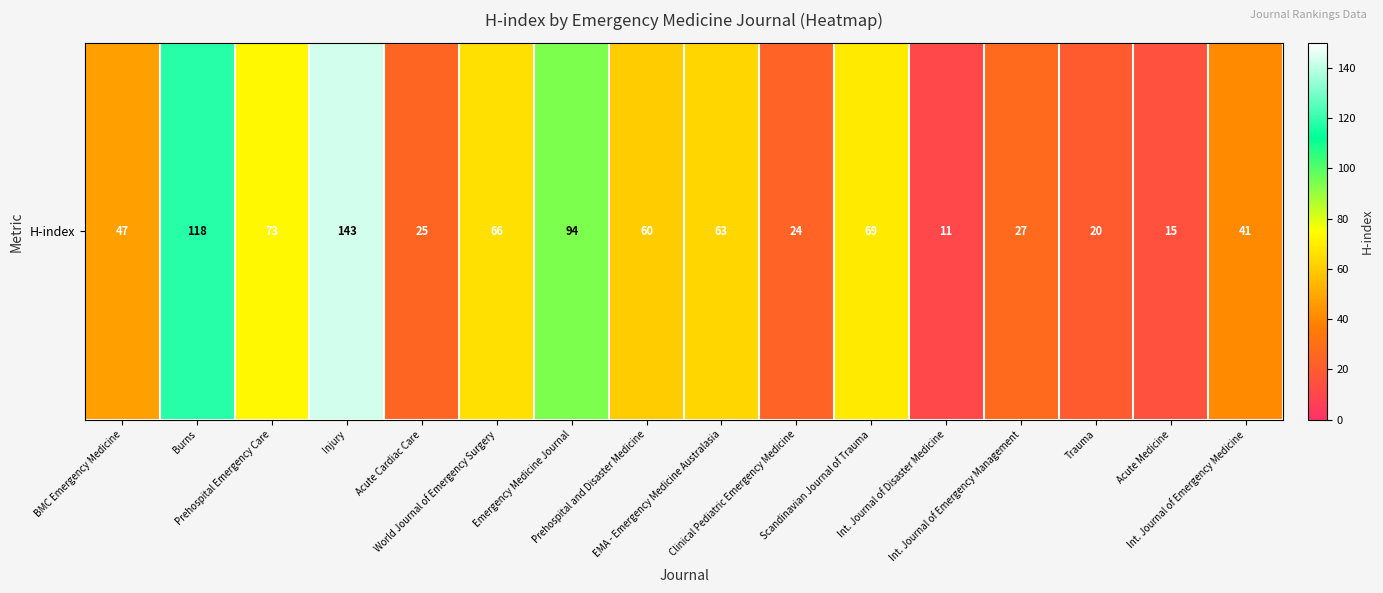

Reading right to left, what are all the values shown in this chart?

Int. Journal of Emergency Medicine=41	Acute Medicine=15	Trauma=20	Int. Journal of Emergency Management=27	Int. Journal of Disaster Medicine=11	Scandinavian Journal of Trauma=69	Clinical Pediatric Emergency Medicine=24	EMA - Emergency Medicine Australasia=63	Prehospital and Disaster Medicine=60	Emergency Medicine Journal=94	World Journal of Emergency Surgery=66	Acute Cardiac Care=25	Injury=143	Prehospital Emergency Care=73	Burns=118	BMC Emergency Medicine=47